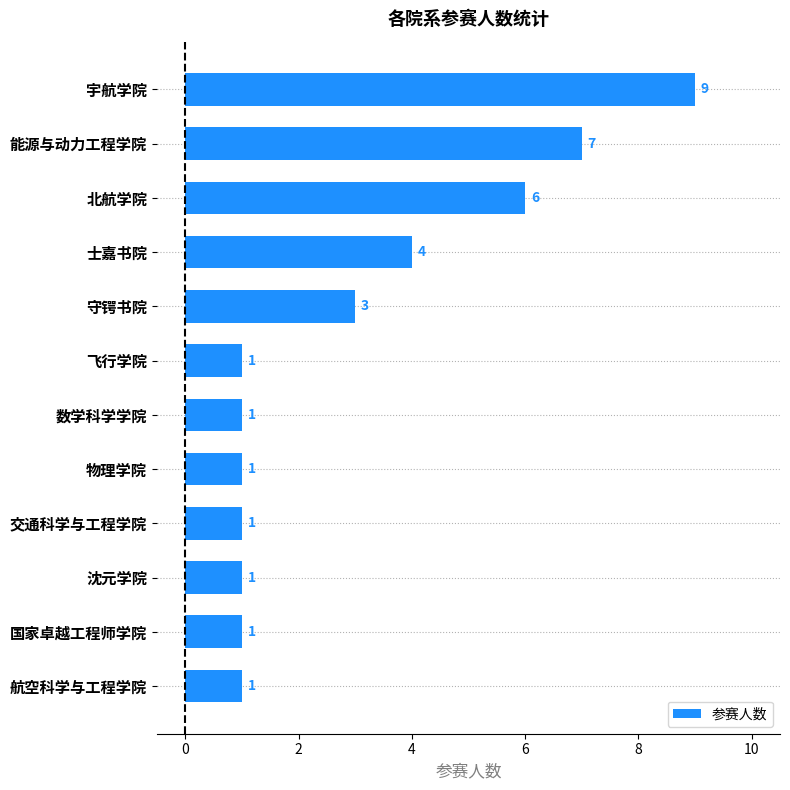

Reading top to bottom, transcribe all the data shown in this chart.

9	7	6	4	3	1	1	1	1	1	1	1